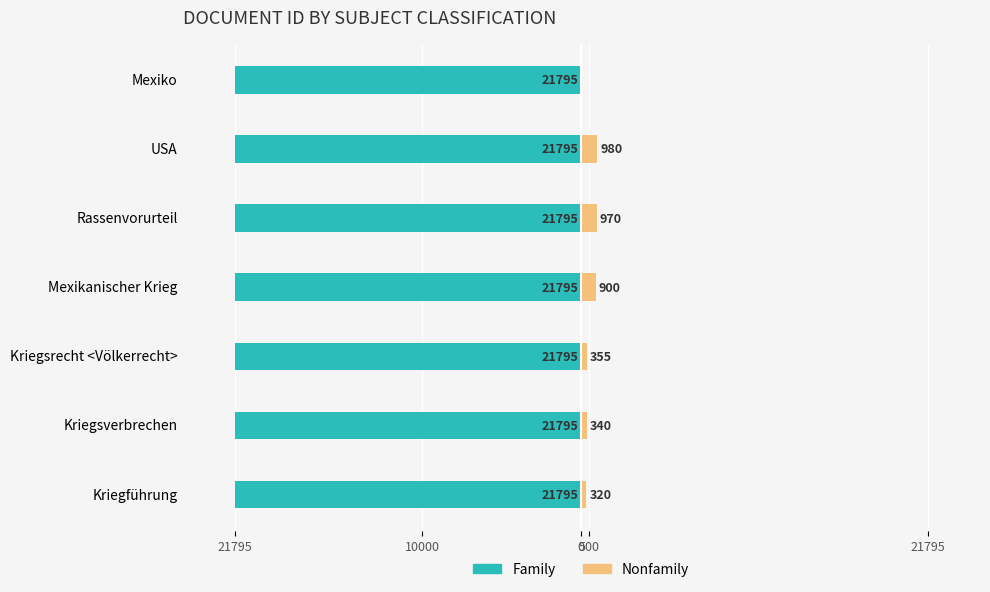

Which series has the widest spread of values?

Nonfamily